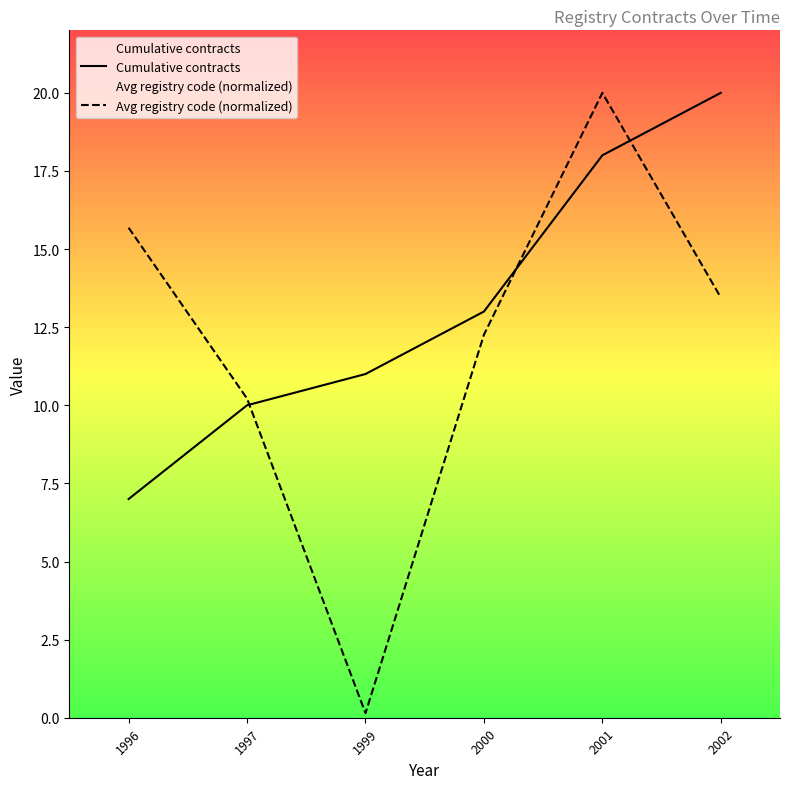

How many times do Cumulative contracts and Avg registry code (normalized) cross each other?

3